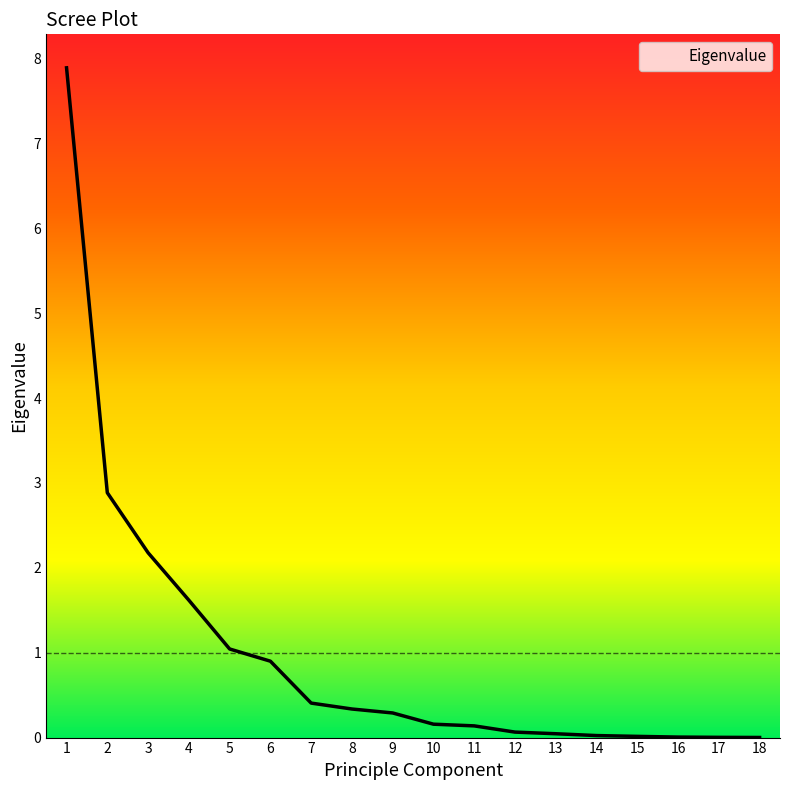

True or false: the data shows 0.3 at 8.

True